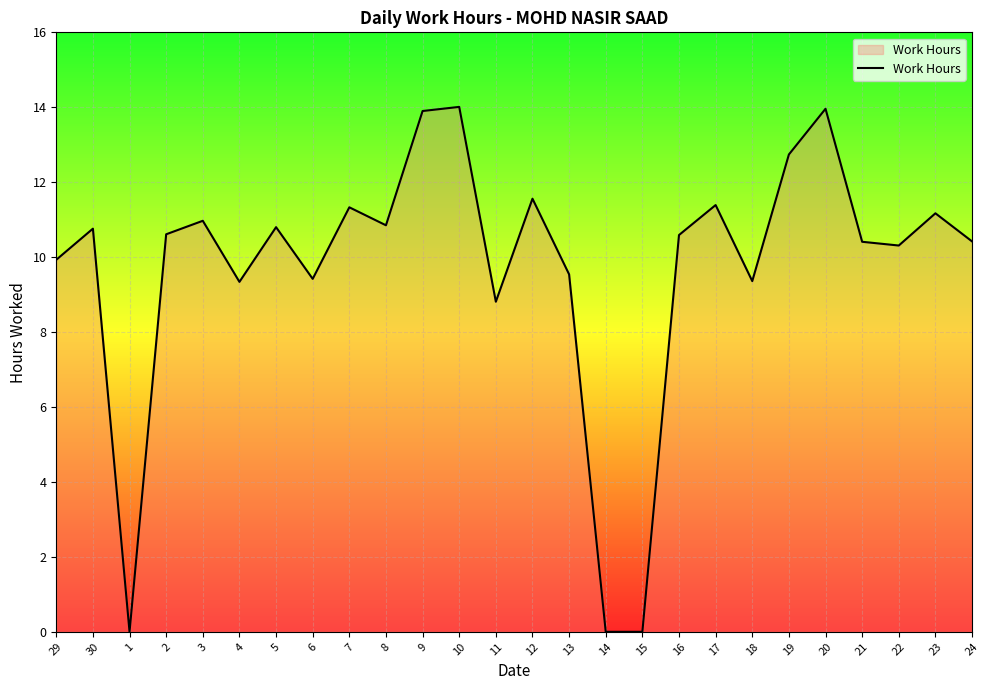

The chart shows a value of 14.0 at 20. True or false?

True